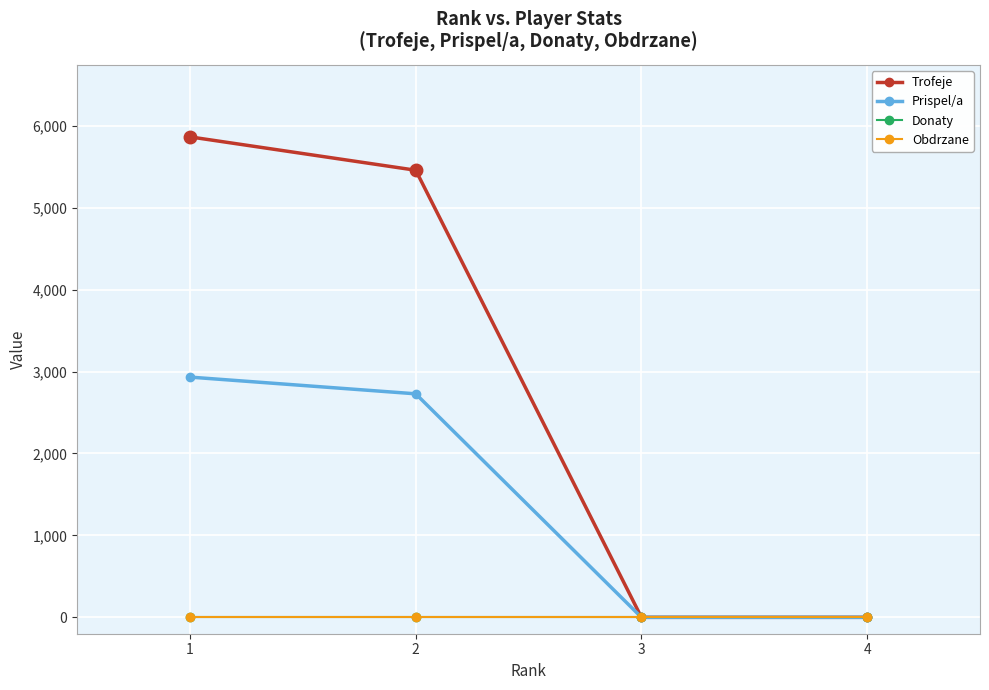

Which series has the widest spread of values?

Trofeje